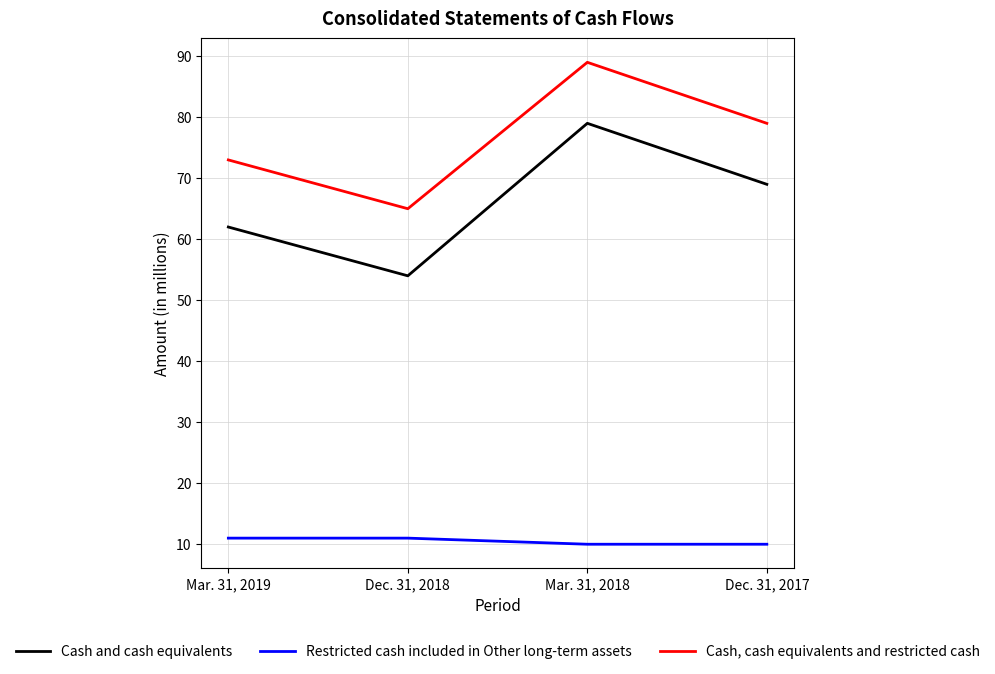

Which series has the largest range (max minus min)?

Cash and cash equivalents